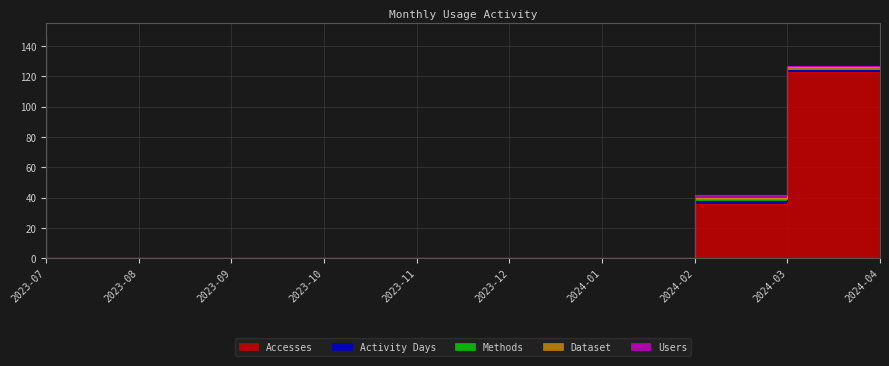

Between 2023-07 and 2023-09, which series saw the biggest shift?

Accesses